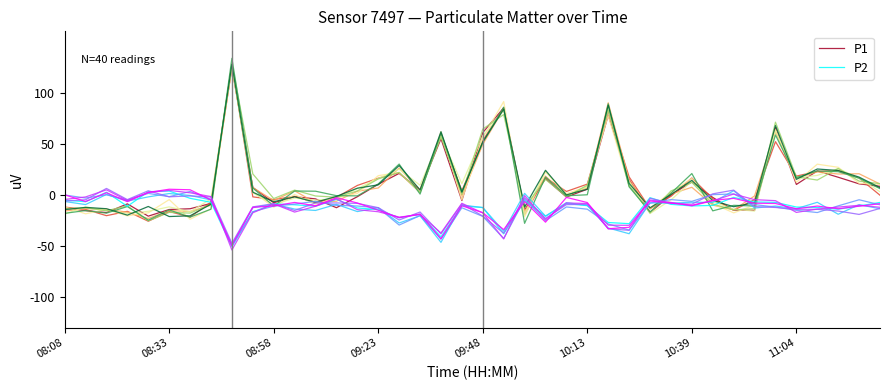

At how many categories does at least one series exceed 95?

1